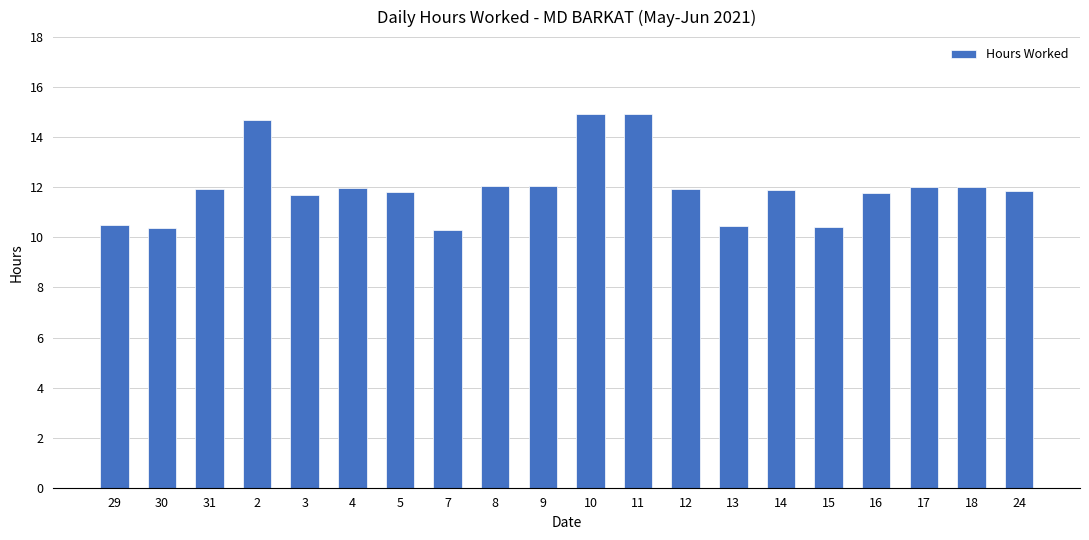

What is the approximate value at 29?

10.5